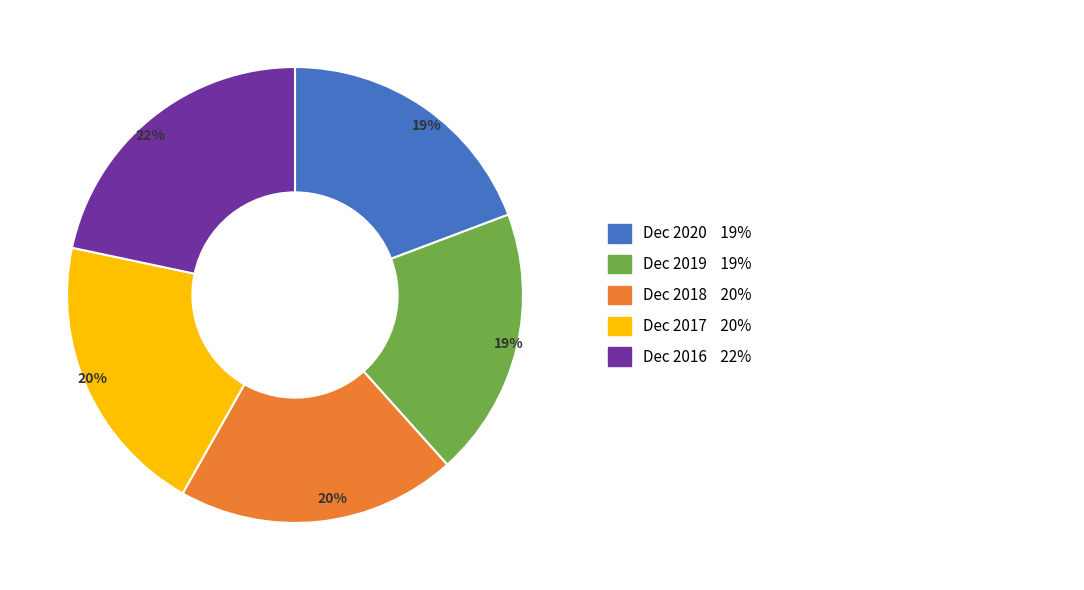

To the nearest percent, what is the difference between the largest and smallest slice percentages?

3%